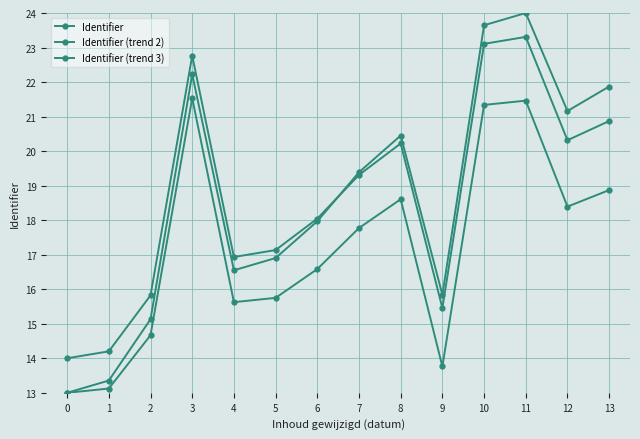

What is the maximum value for Identifier (trend 3)?

23.3